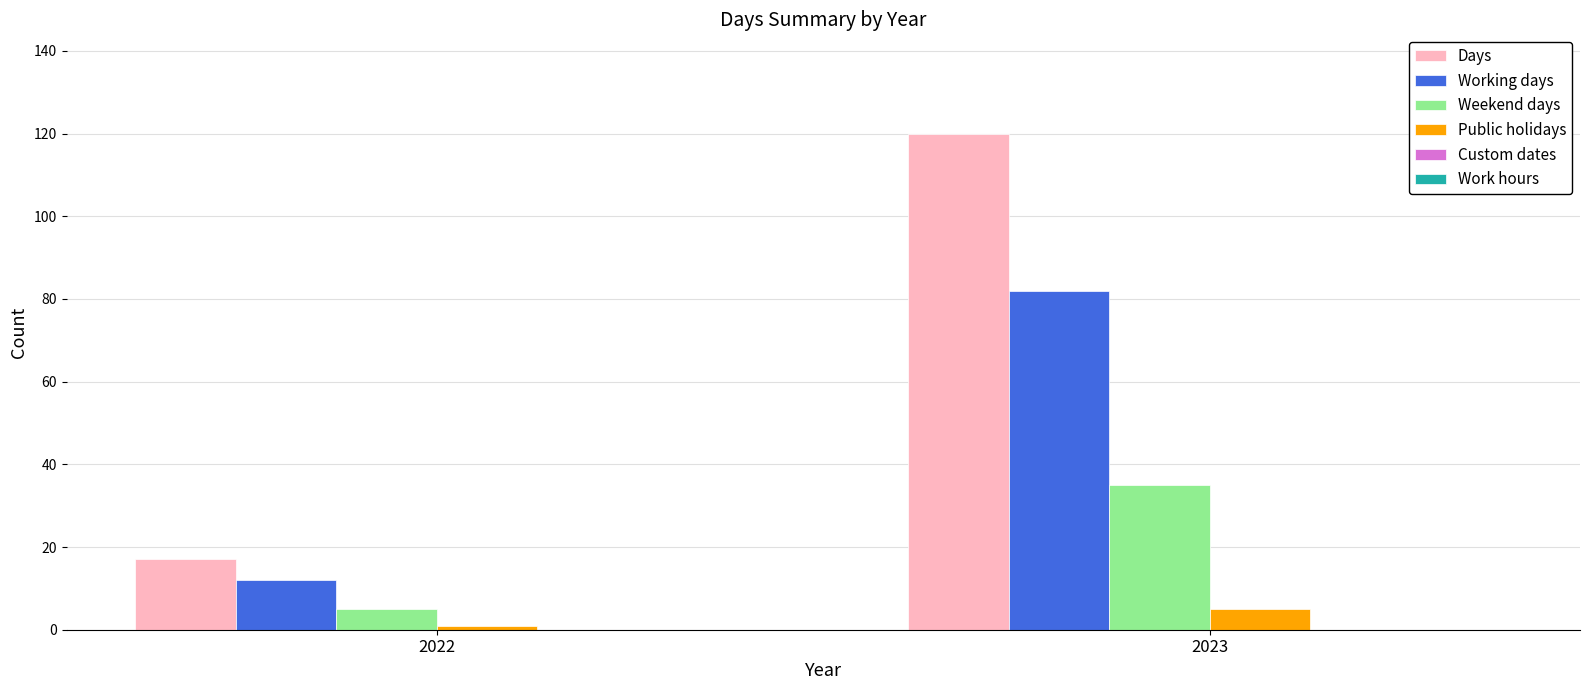

Which series has the largest total across all categories?

Days